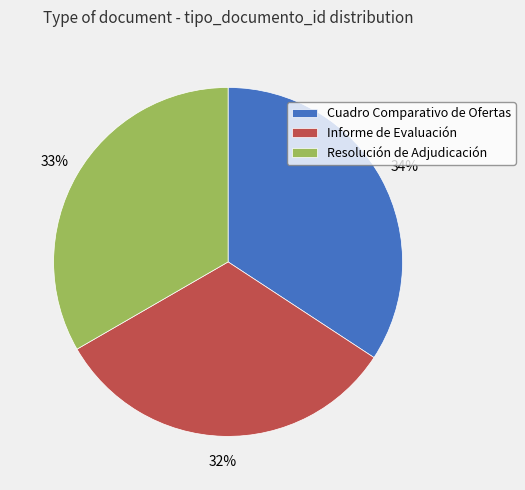

To the nearest percent, what is the difference between the largest and smallest slice percentages?

2%